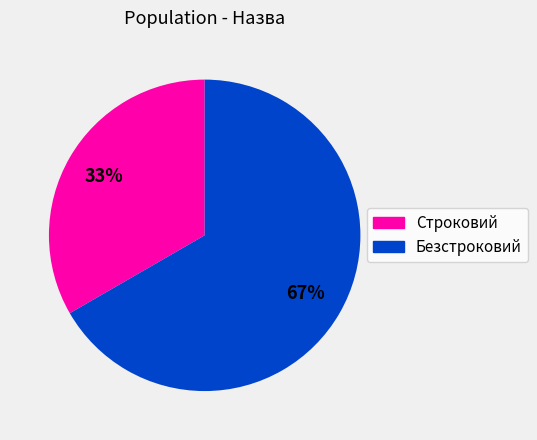

Is it true that Безстроковий is 67% of the pie?

True